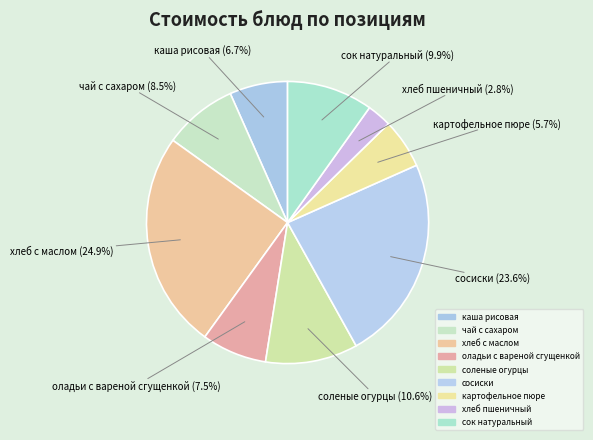

Is it true that картофельное пюре is 6% of the pie?

True